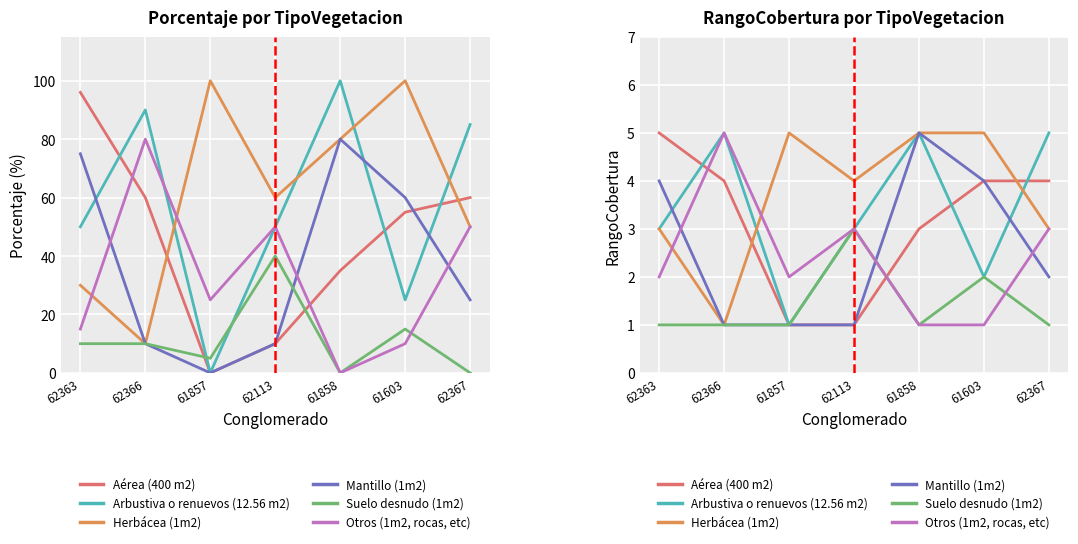

How many Otros (1m2, rocas, etc) values are between 1 and 3?

6